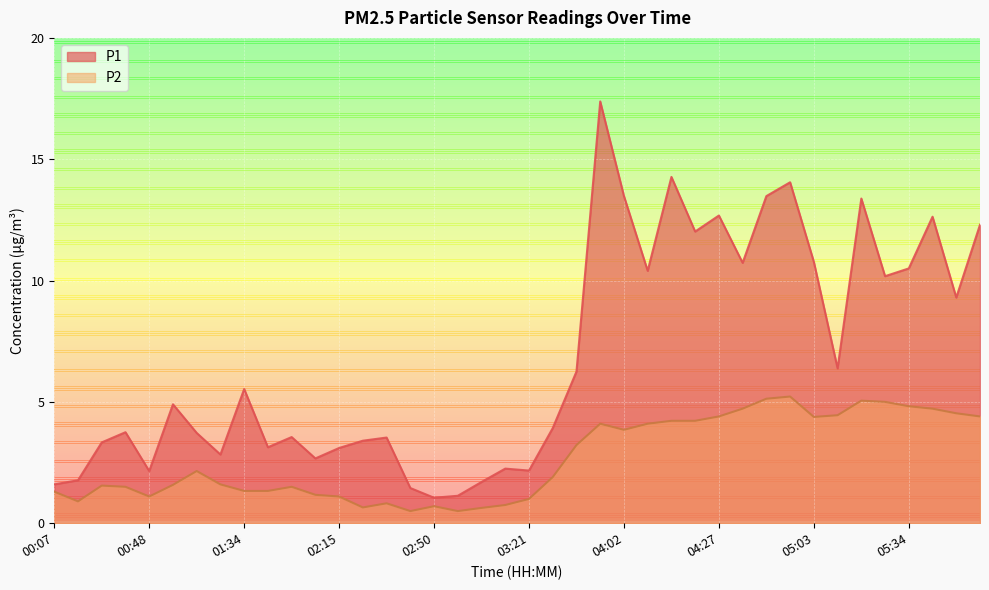

The P2 series shows 1.3 at 03:57. True or false?

False